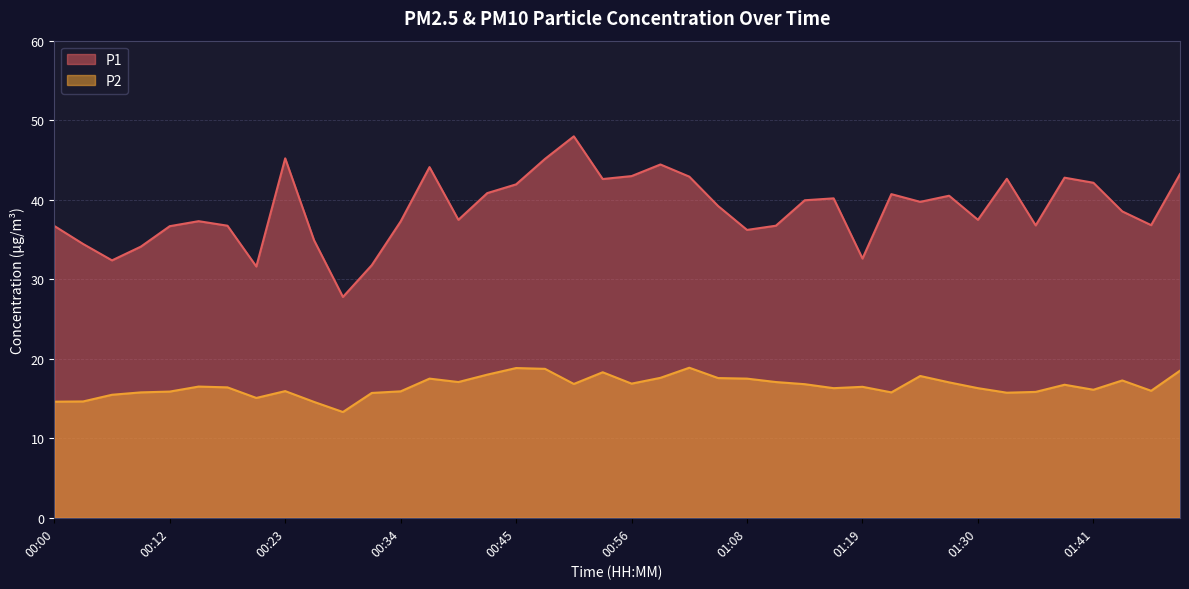

What is the difference between the P1 values at 00:42 and 01:33?

1.8